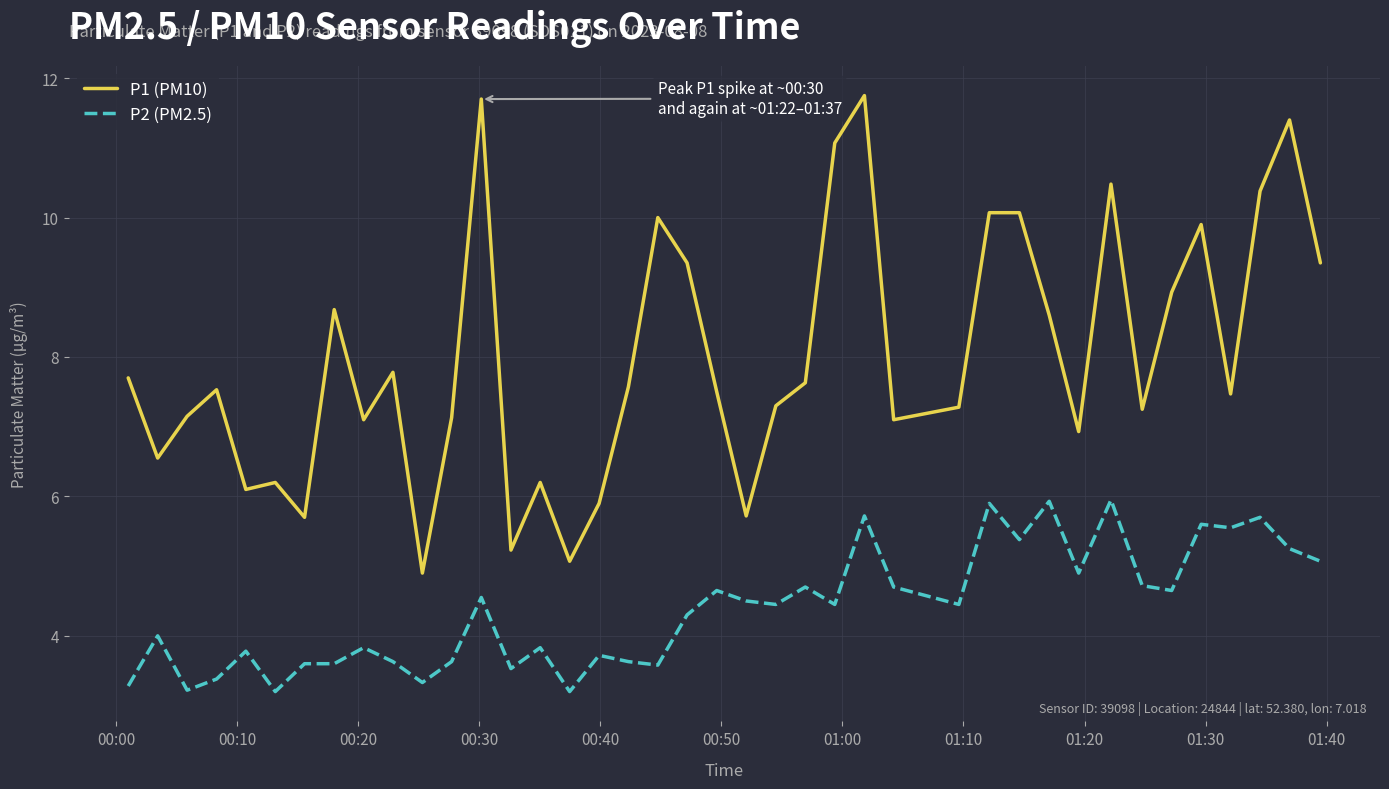

Which series has the widest spread of values?

P1 (PM10)